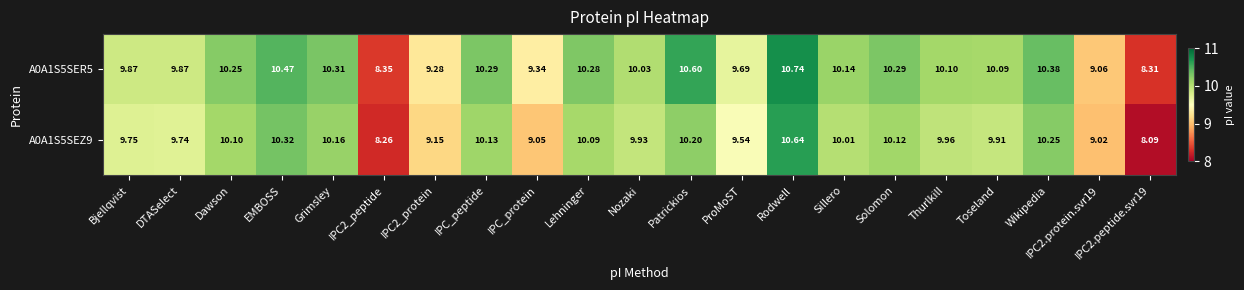

At which category is the sum across all series the highest?

Rodwell